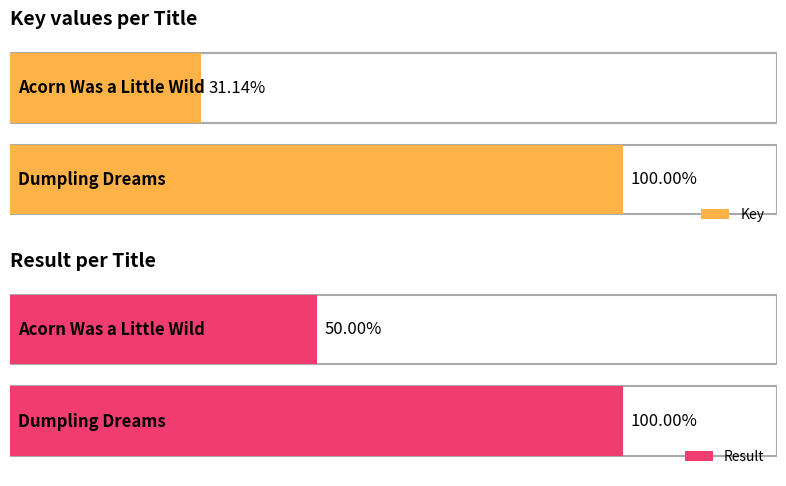

The value of Key at Acorn Was a Little Wild is 174460443. True or false?

True